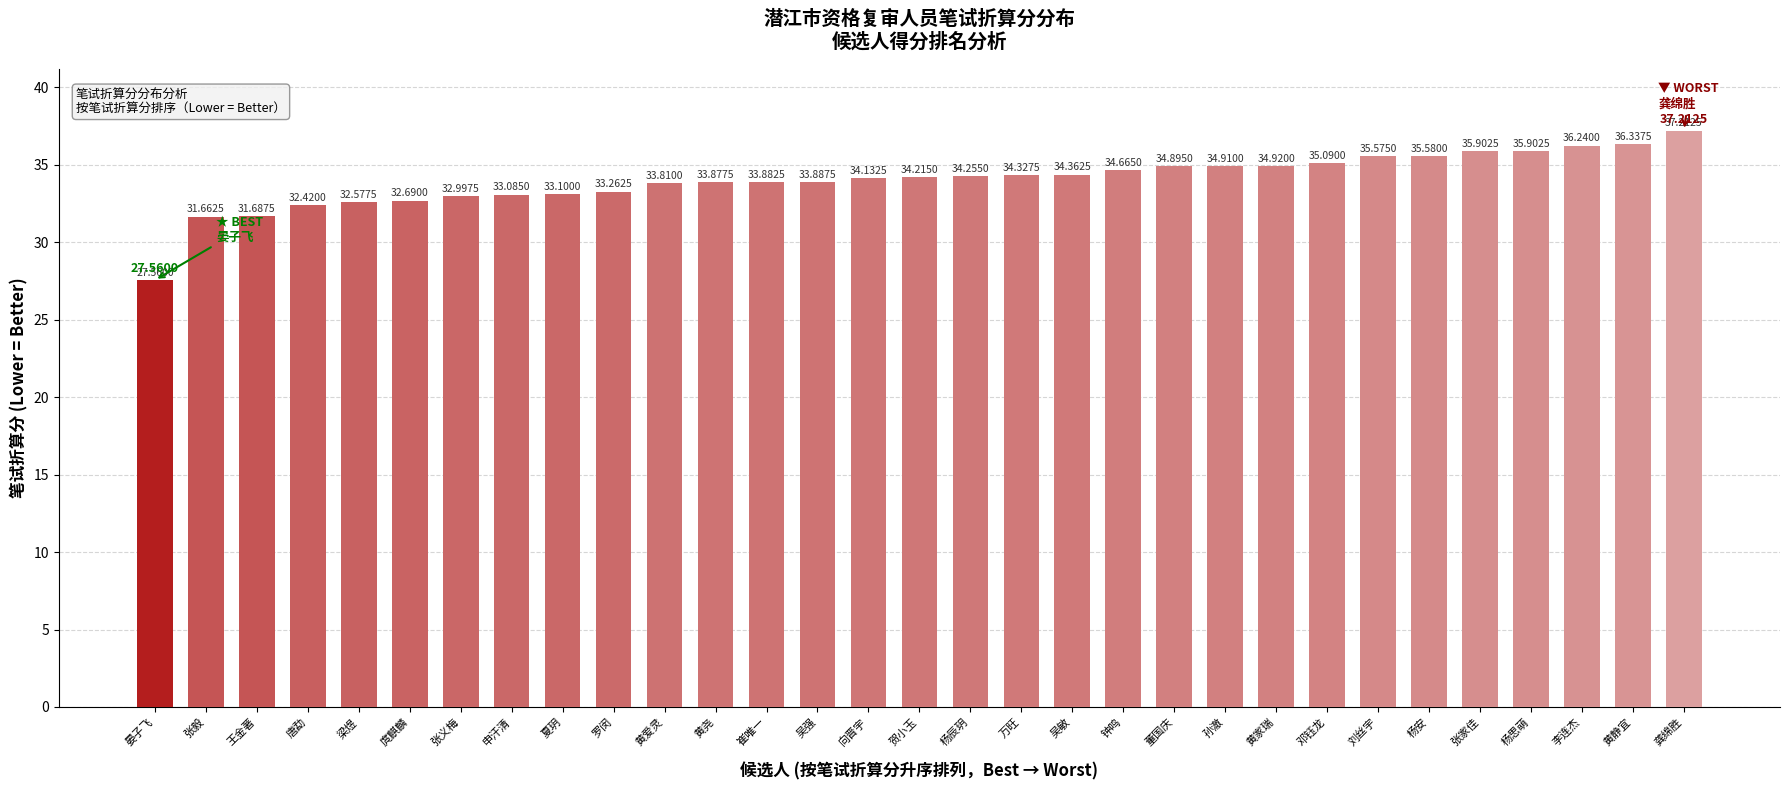

What is the label of the 10th bar from the right?

孙澈